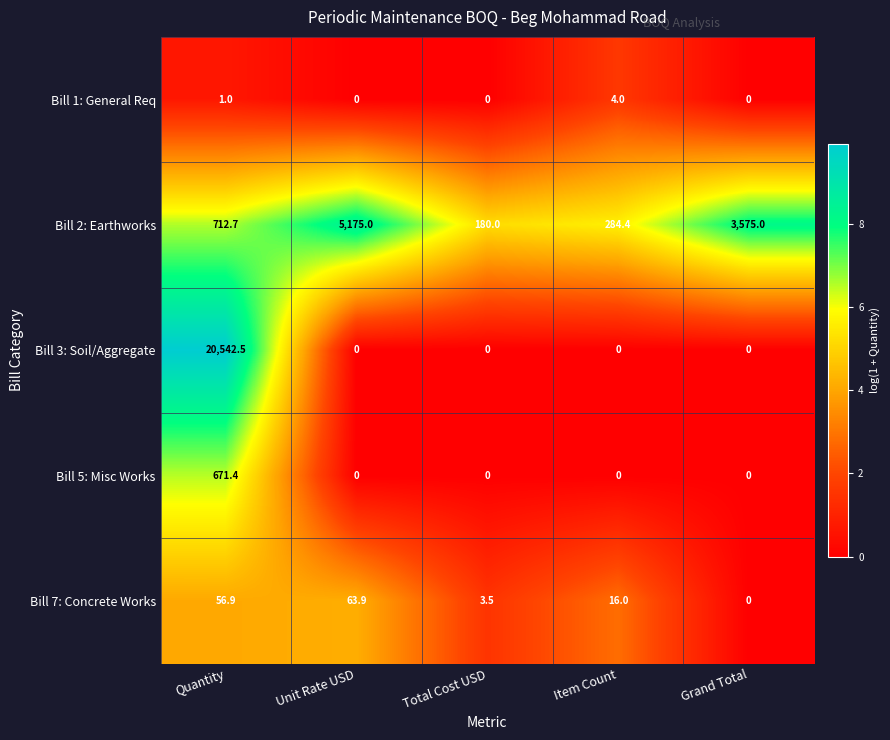

At which label does Bill 2: Earthworks first exceed 712?

Quantity